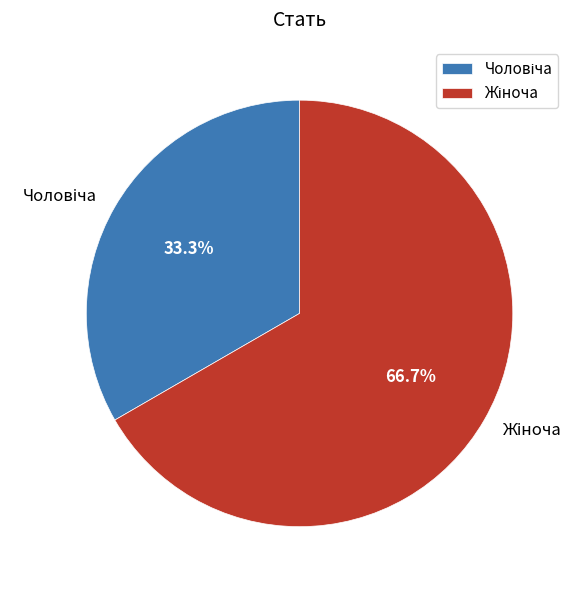

To the nearest percent, what is the average slice percentage?

50%